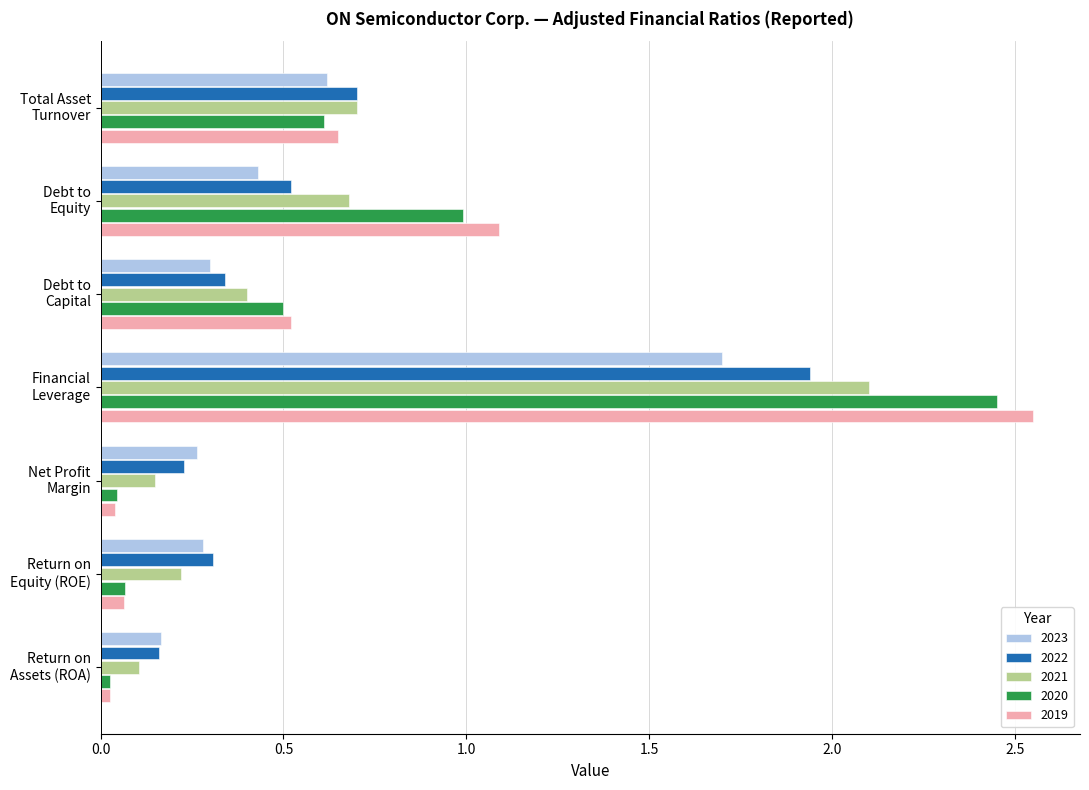

What is the average value of the 2023 series?

0.5